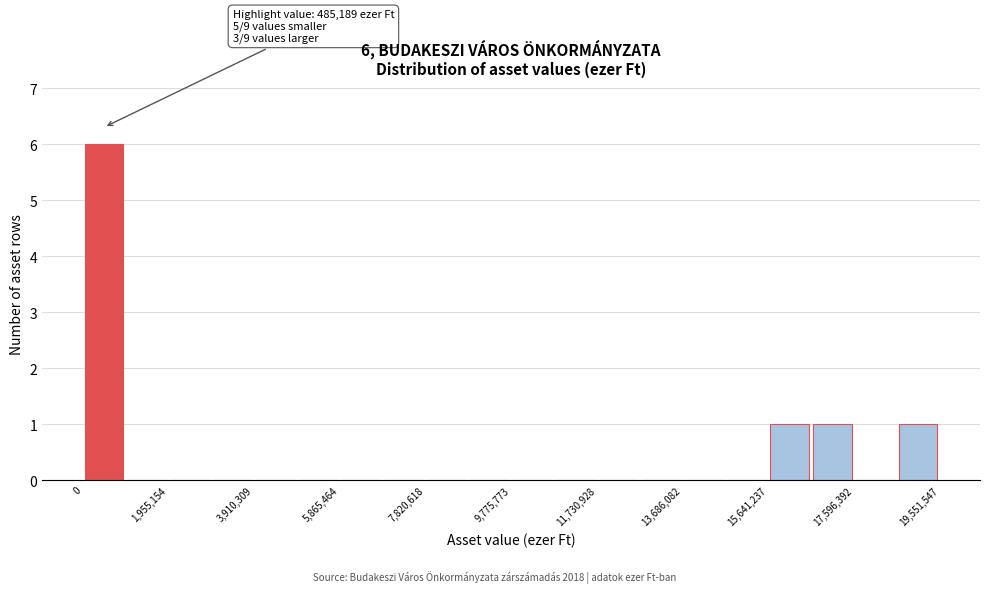

Over which range of the x-axis is the bar tallest?

0 to 1000000